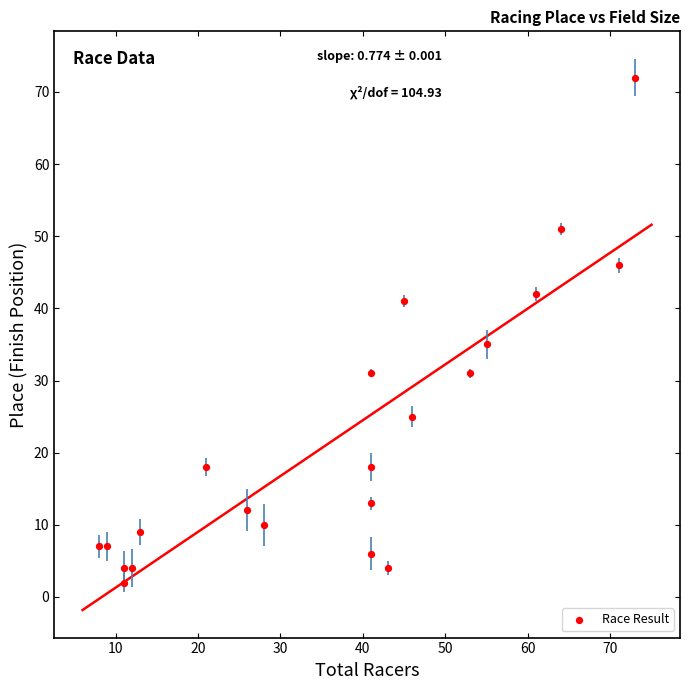

What is the range of X values (max minus min)?

65